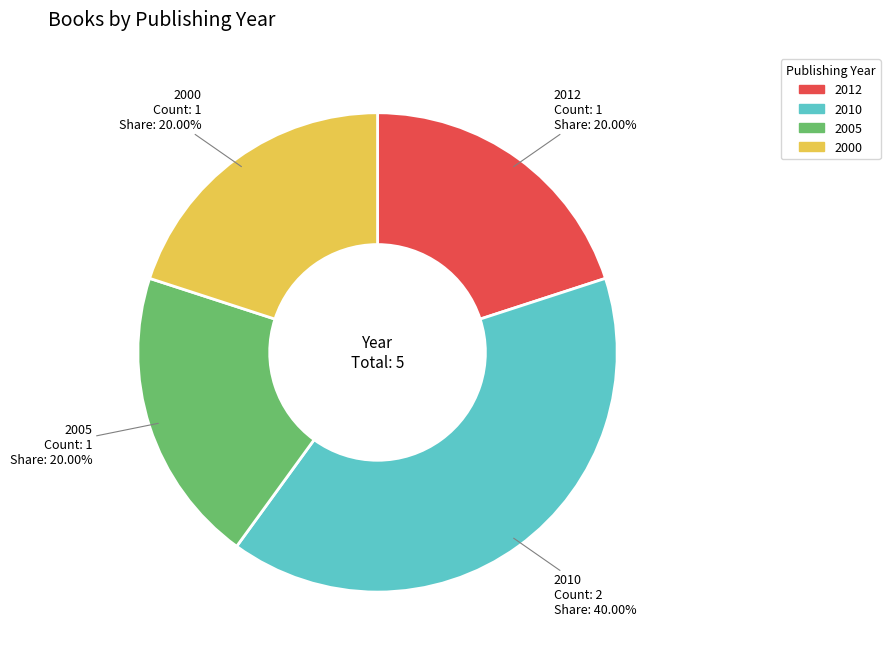

Does any single category account for the majority?

No